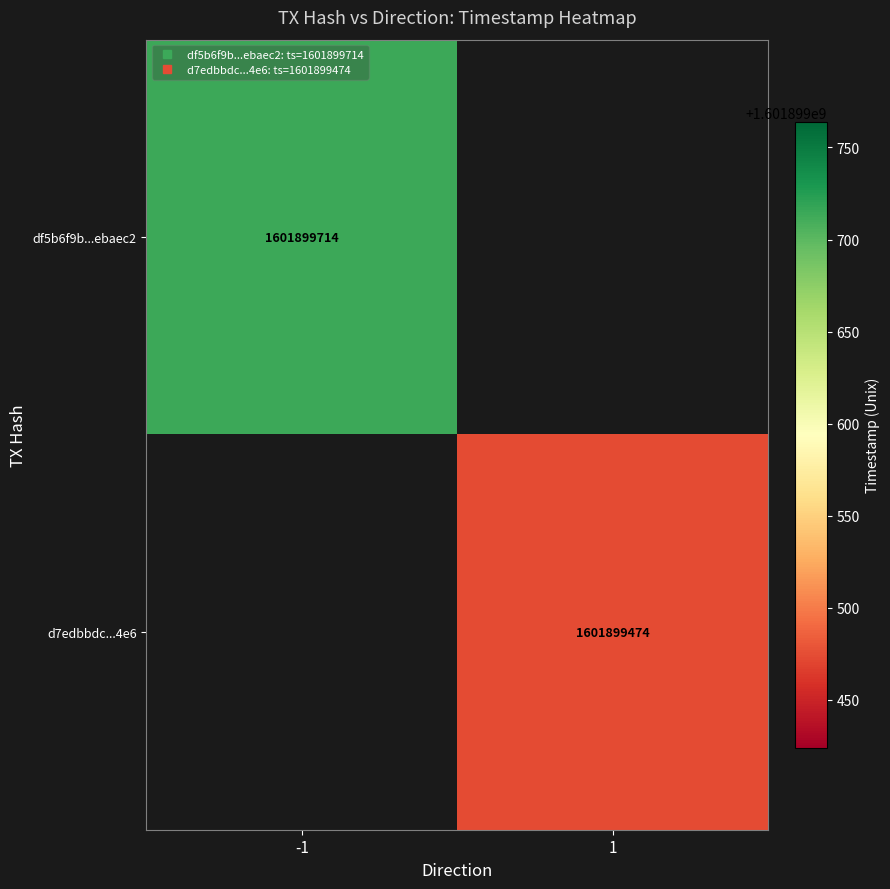

Is it true that d7edbbdc69dcc7746670809a210f4223735c4e6 equals 2388454960 at time_stamp?

False